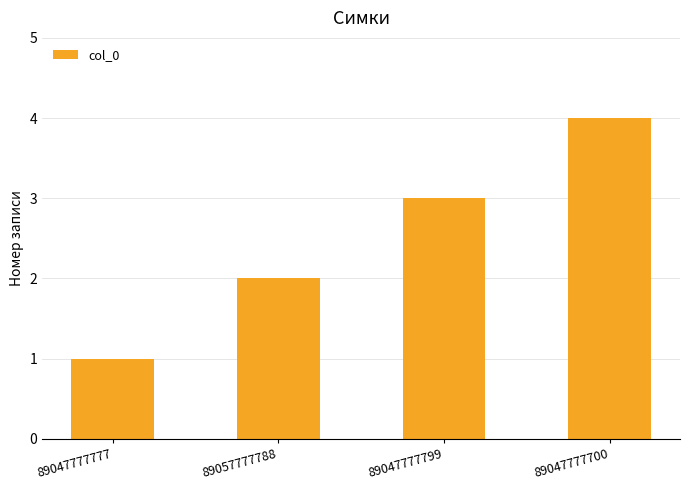

What is the greatest value displayed?

4